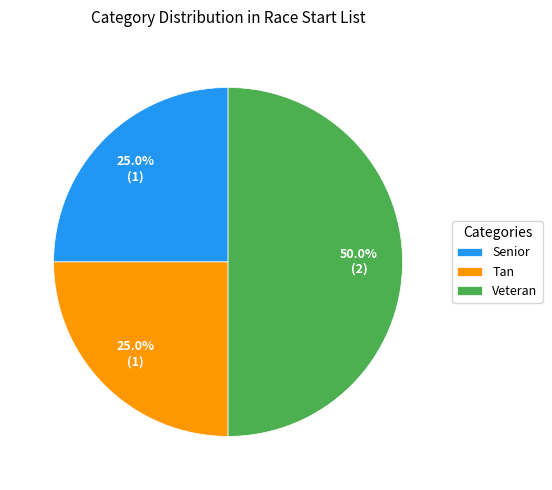

How many slices are in this pie chart?

3